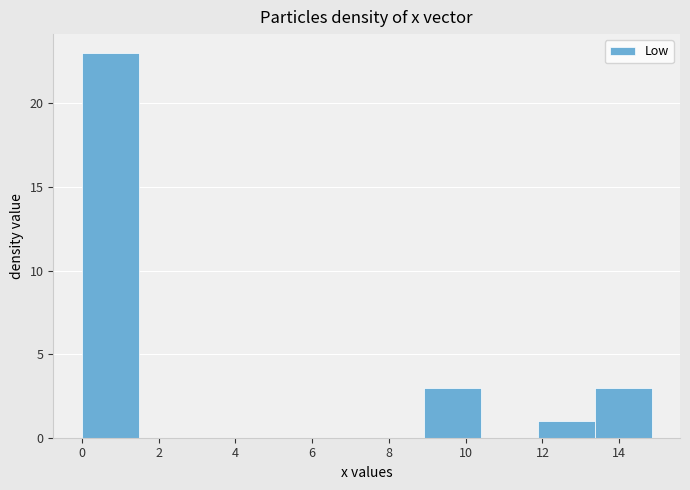

Reading left to right, transcribe this chart: for each bar, give the range it covers on the x-axis and its height. Neither the bar edges nor the heights are printed on the chart, so give them approximately, as read against the axes.

0.0 to 1.4: 23
1.4 to 3.0: 0
3.0 to 4.4: 0
4.4 to 6.0: 0
6.0 to 7.4: 0
7.4 to 9.0: 0
9.0 to 10.4: 3
10.4 to 11.8: 0
11.8 to 13.4: 1
13.4 to 14.8: 3